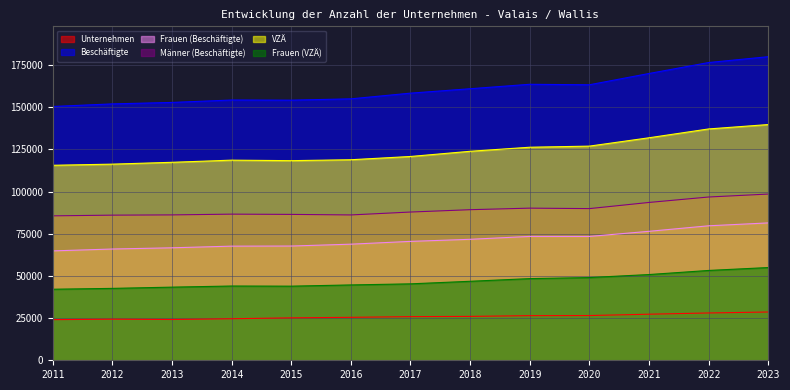

What is the highest value of the Beschäftigte series?

179880